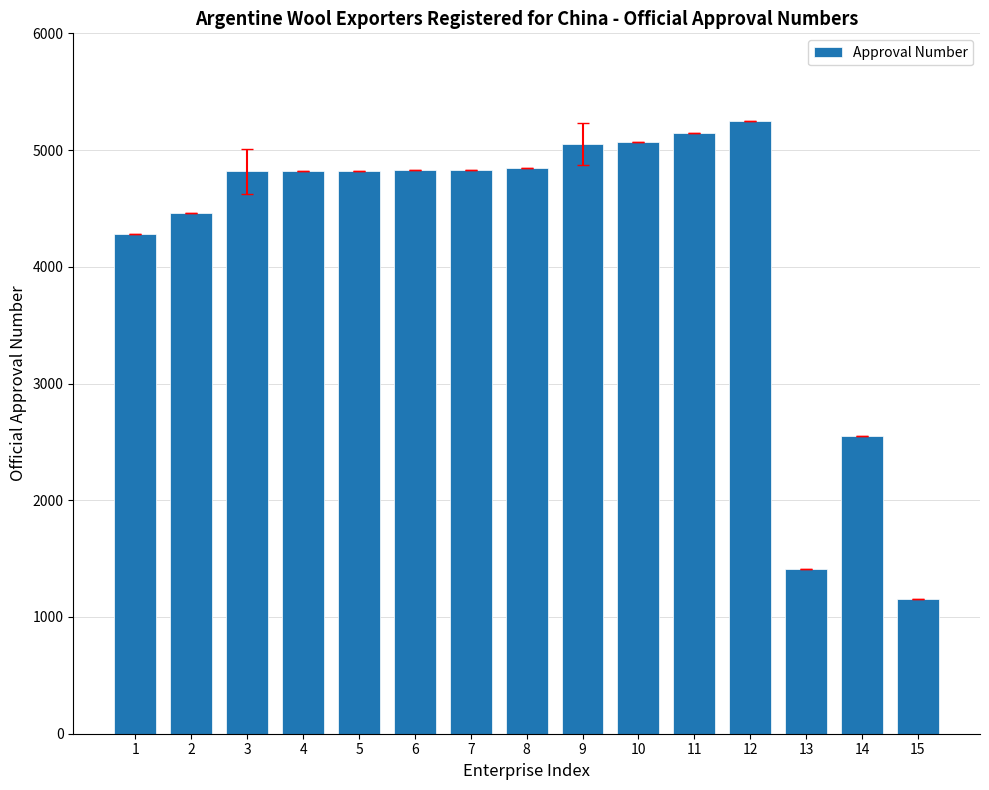

Is it true that the value at 5 is 4819?

True